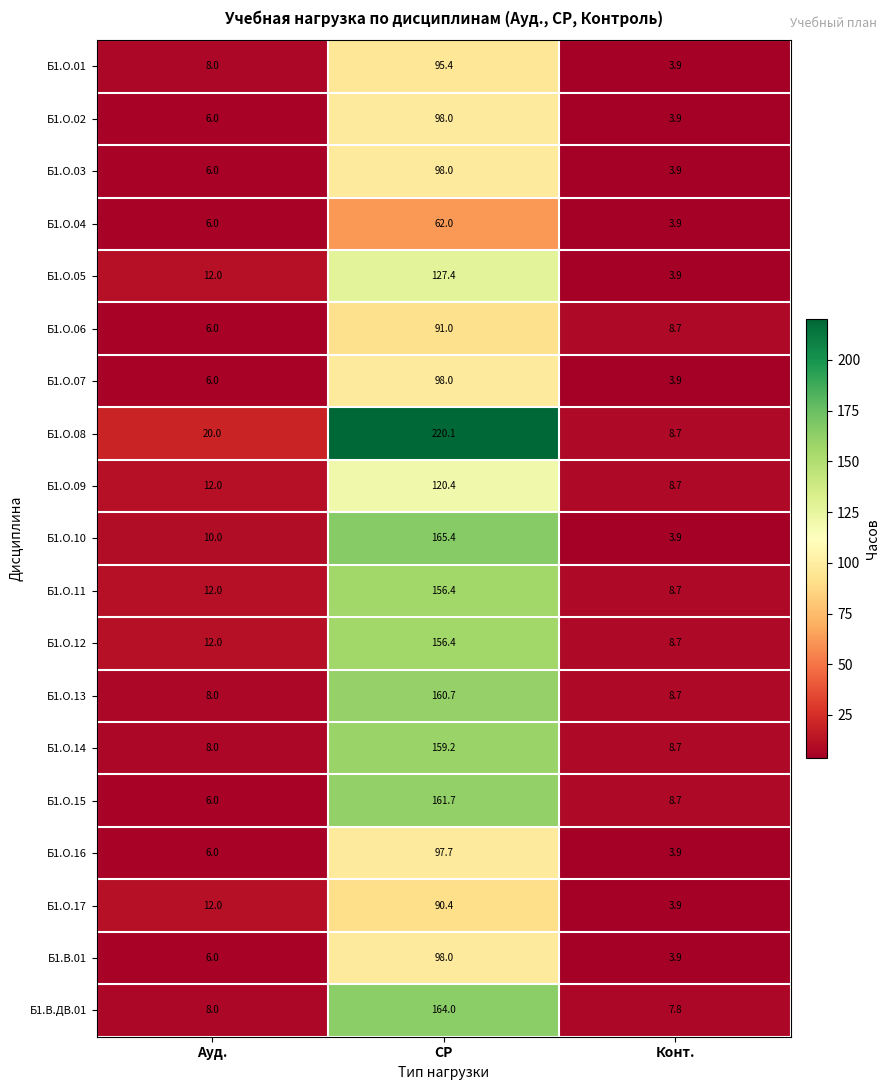

List the labels in order of Б1.О.05 value, smallest first.

Конт., Ауд., СР